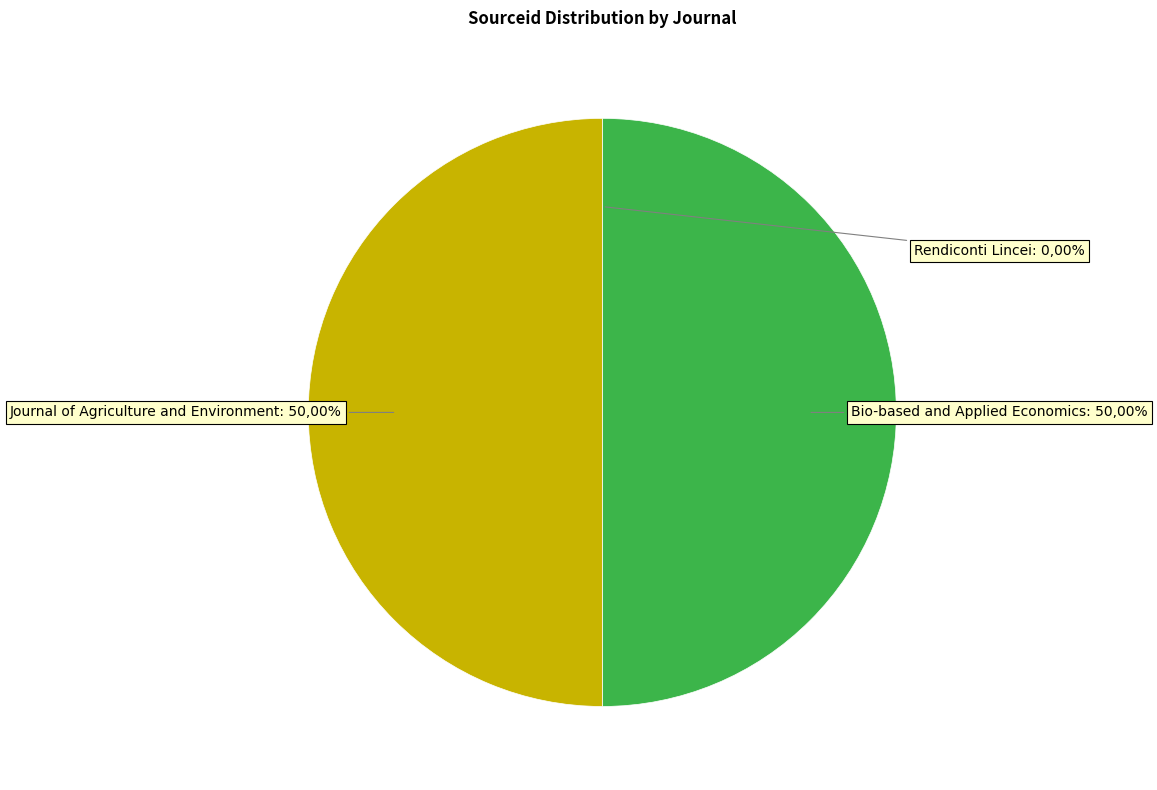

To the nearest percent, what is the difference between the largest and smallest slice percentages?

50%